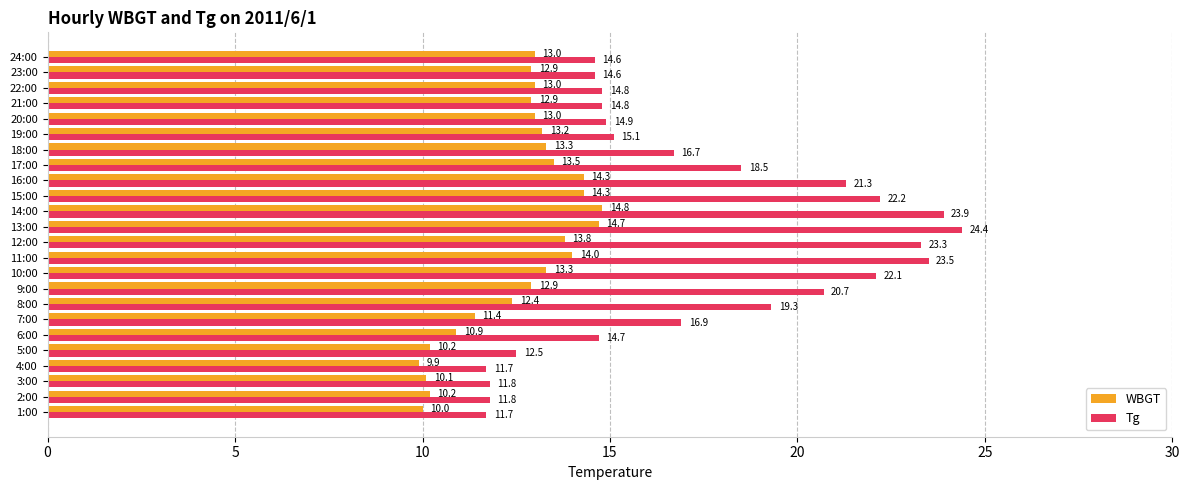

The value of WBGT at 14:00 is 24.3. True or false?

False